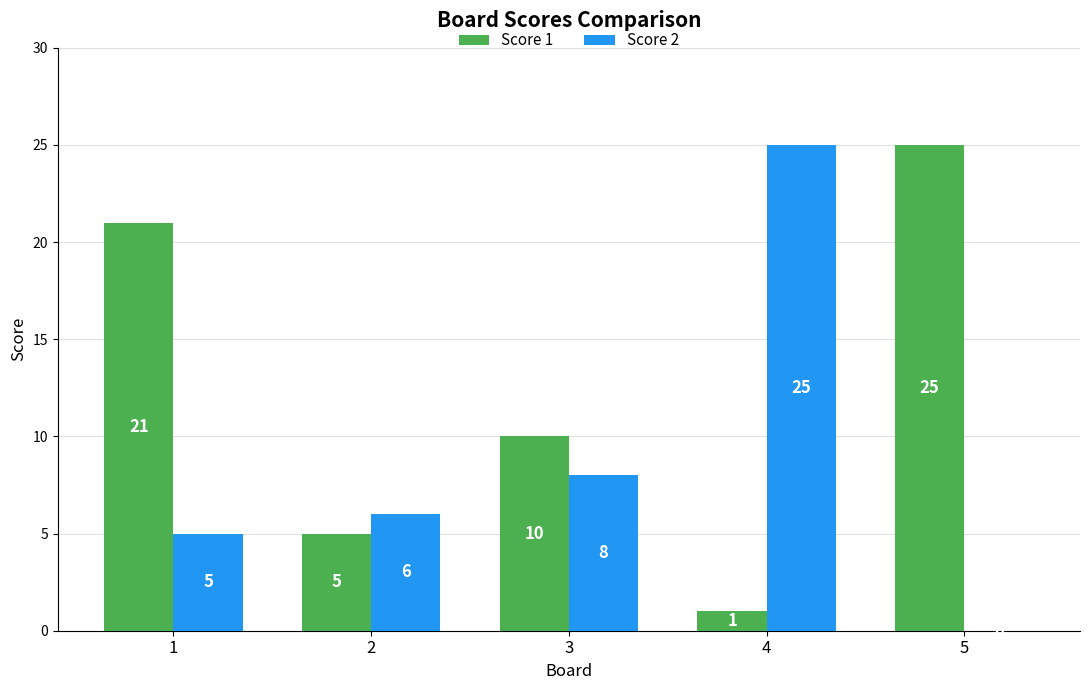

Reading left to right, what are all the values shown in this chart?

Score 1: 1=21	2=5	3=10	4=1	5=25
Score 2: 1=5	2=6	3=8	4=25	5=0